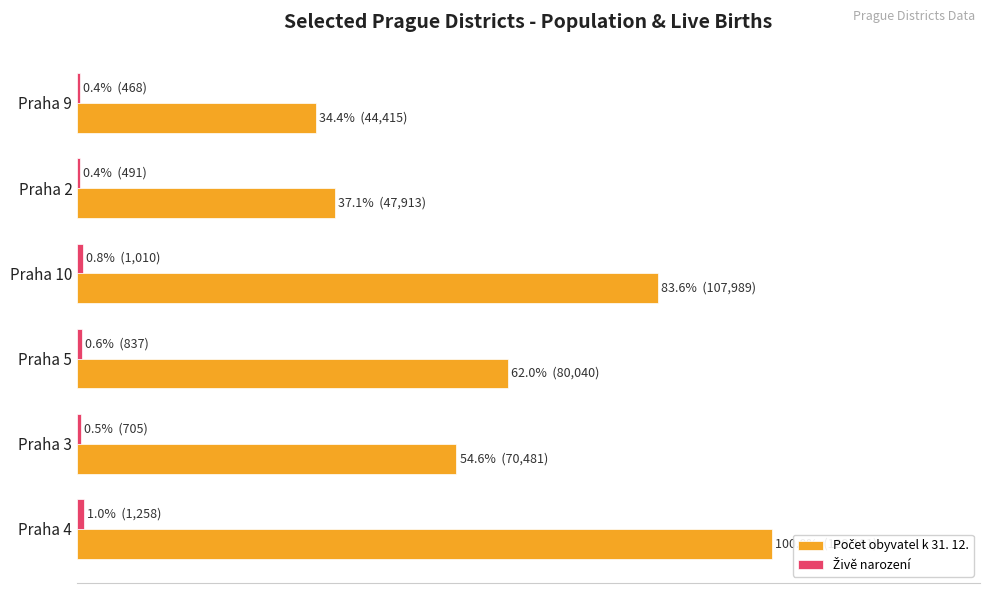

What is the value of the Živě narození bar at the 1st from the left?

1.0